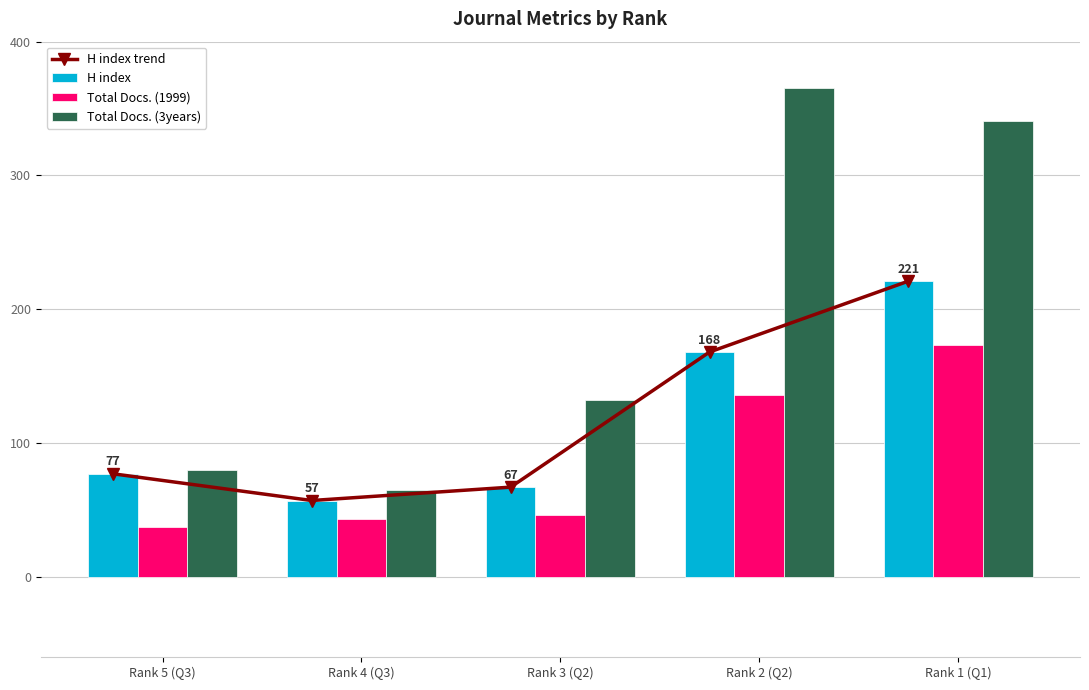

Reading right to left, list all the values displayed in this chart.

H index trend: 221	168	67	57	77
H index: 221	168	67	57	77
Total Docs. (1999): 173	136	46	43	37
Total Docs. (3years): 341	365	132	65	80